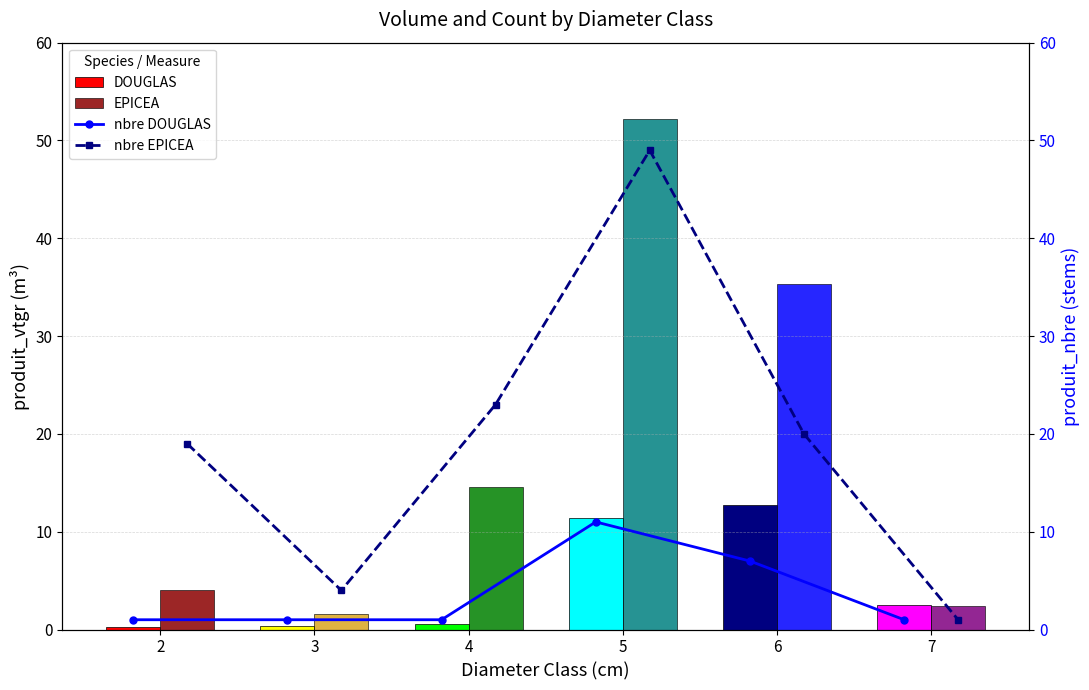

What are all the series names shown in the legend?

DOUGLAS, EPICEA, nbre DOUGLAS, nbre EPICEA